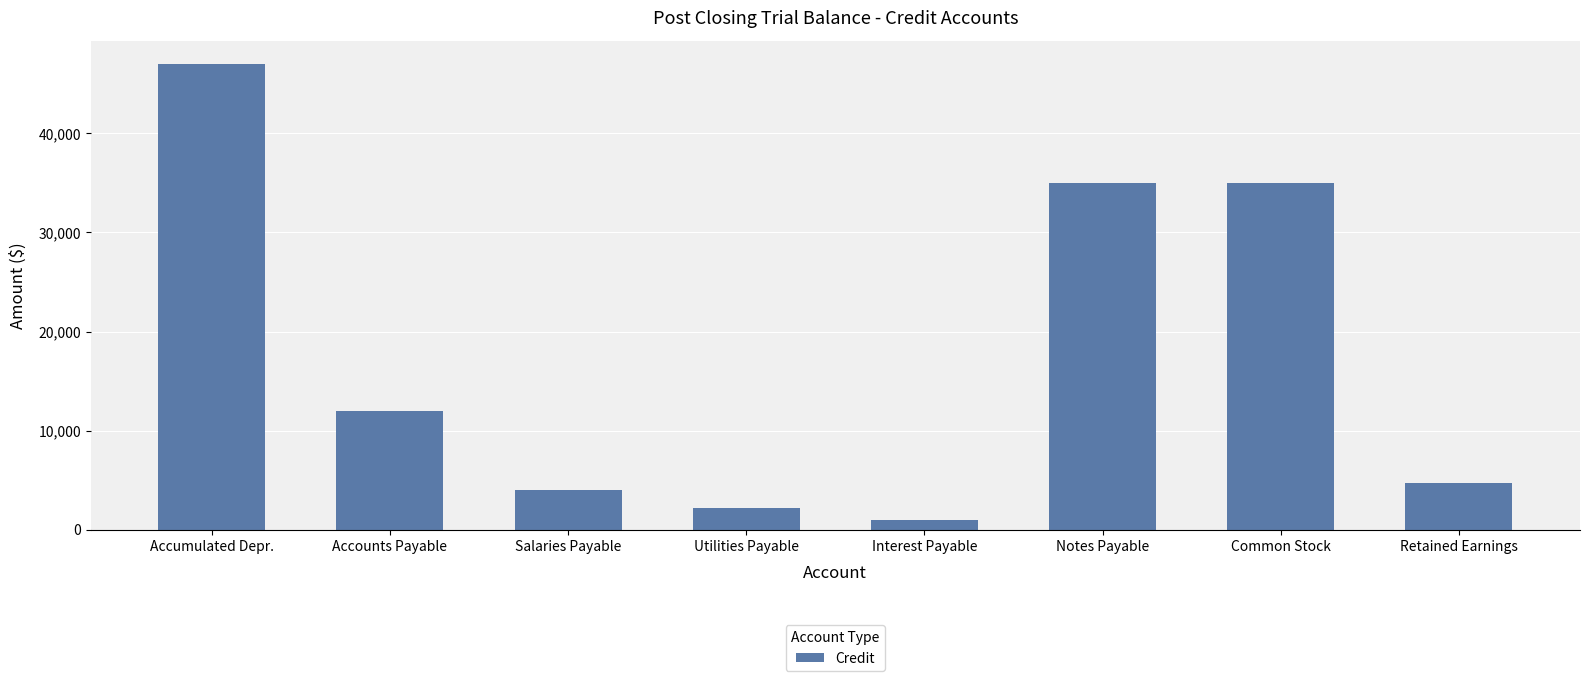

What is the sum of all values?

141000